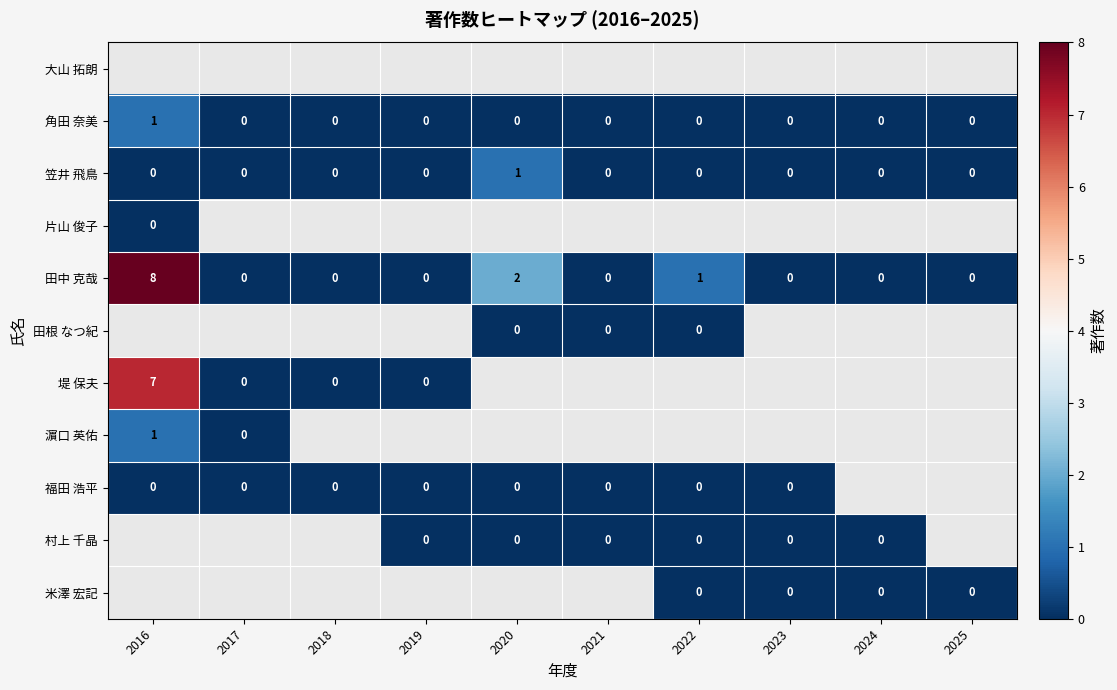

The value of 濵口 英佑 at 2016 is 1. True or false?

True